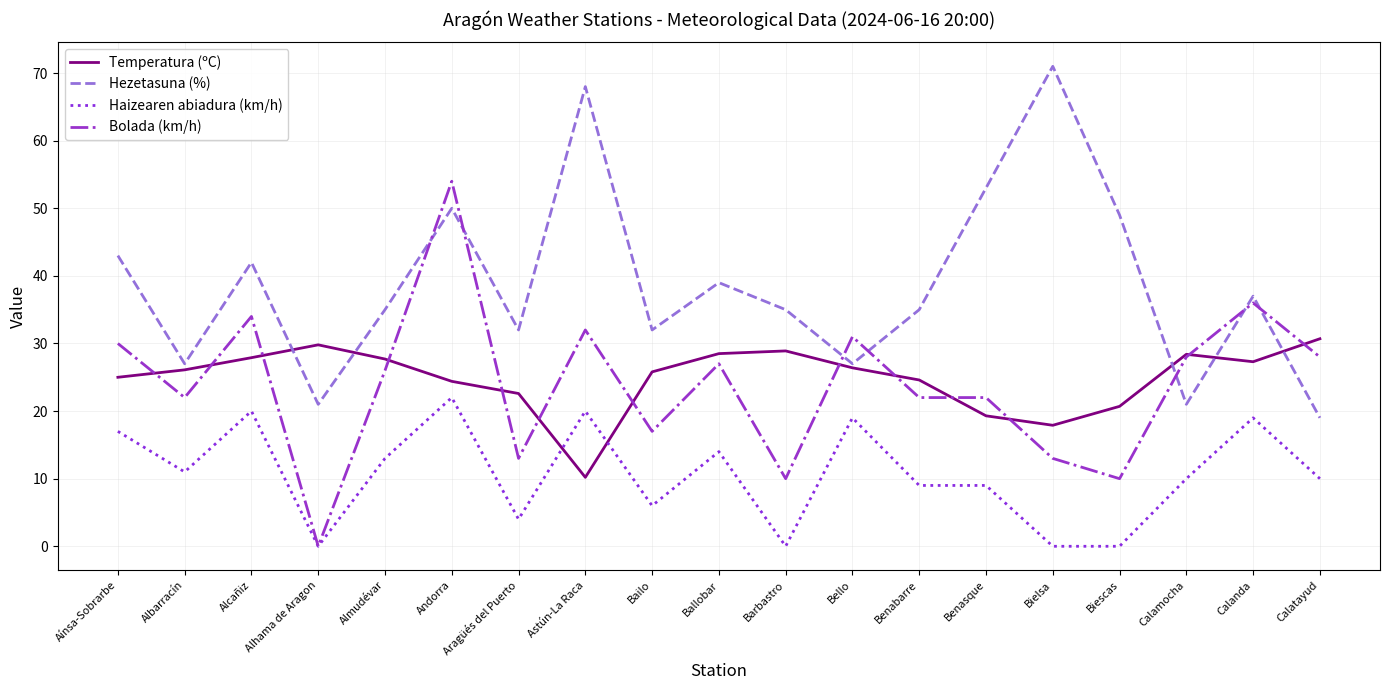

Which series has the largest range (max minus min)?

Bolada (km/h)